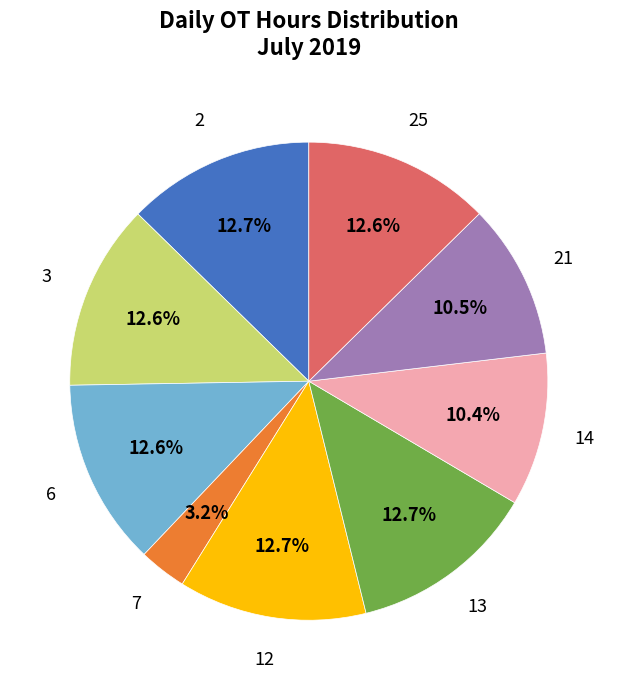

Count the number of slices in the pie.

9